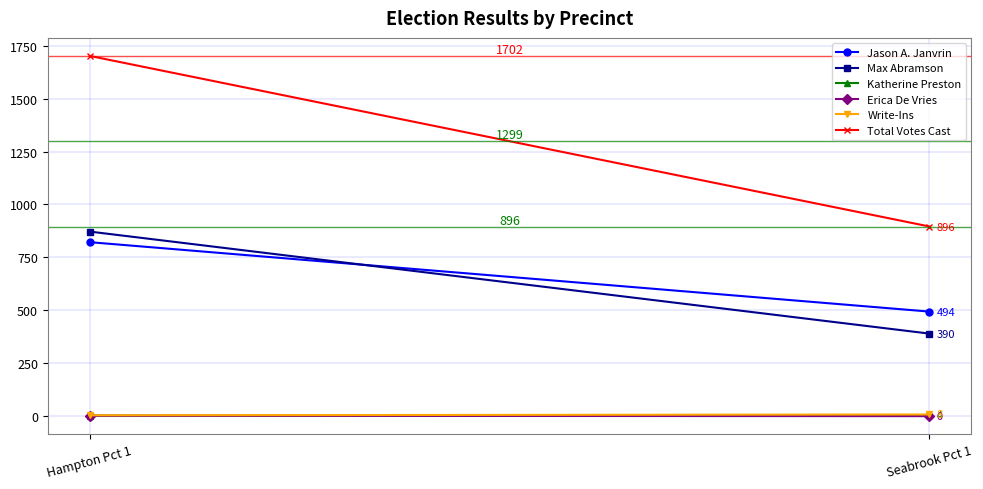

Which series has the widest spread of values?

Total Votes Cast